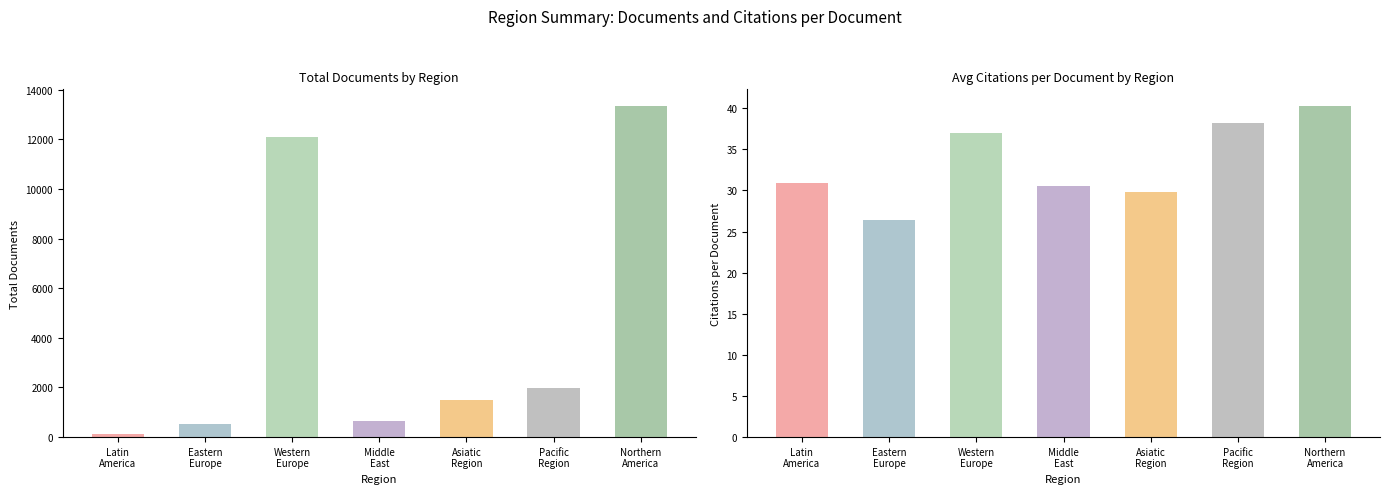

Are the bars grouped side by side (vs. stacked)?

Yes